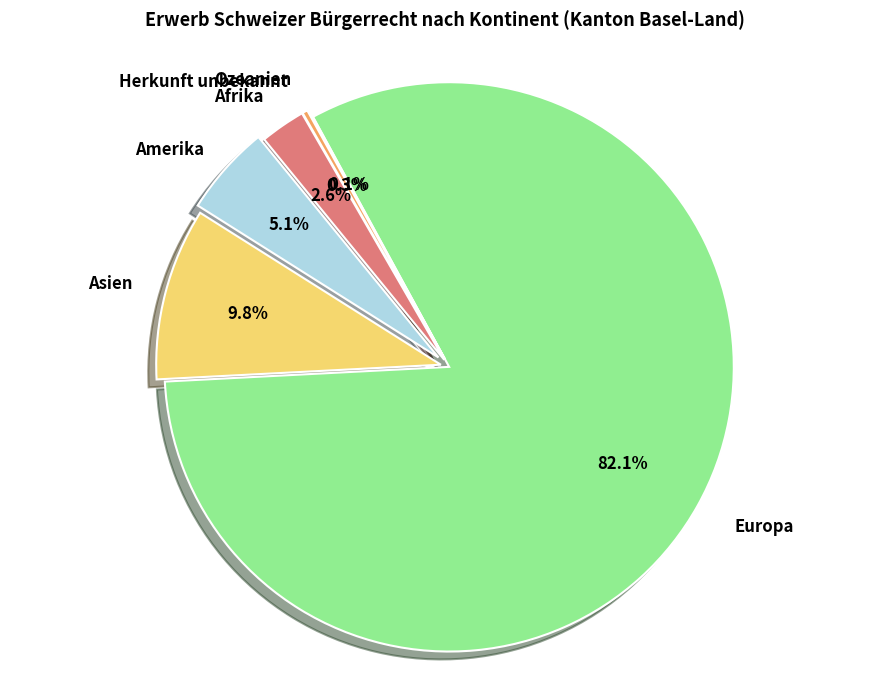

How many segments does this pie chart have?

6